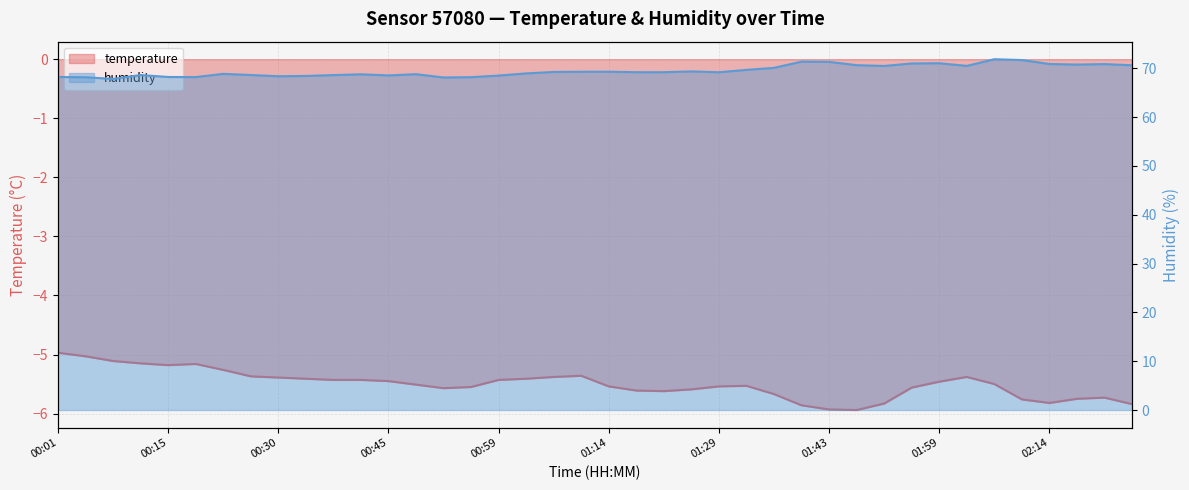

Rank the series at 02:24 from highest to lowest value.

humidity, temperature